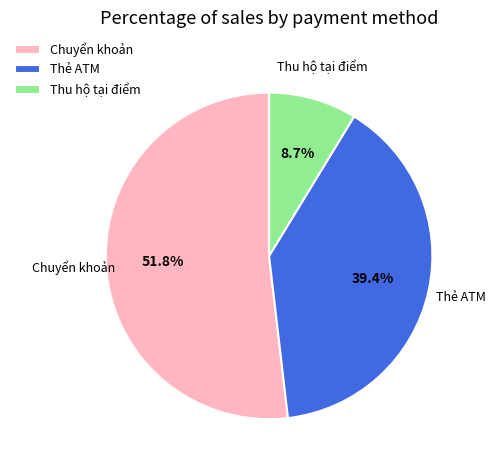

Do Thẻ ATM and Chuyển khoản together represent more than half of the pie?

Yes